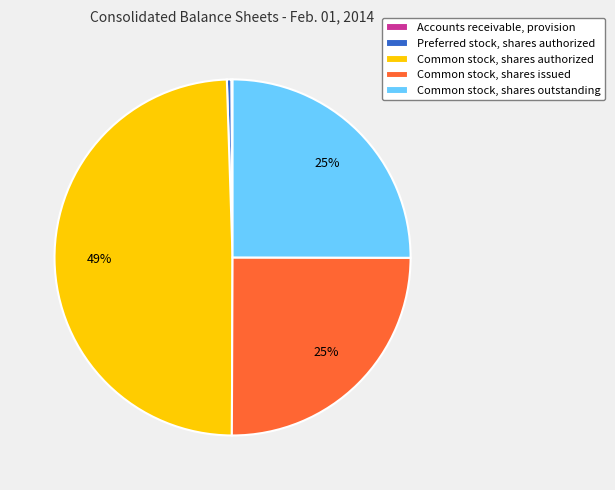

To the nearest percent, what is the average slice percentage?

20%